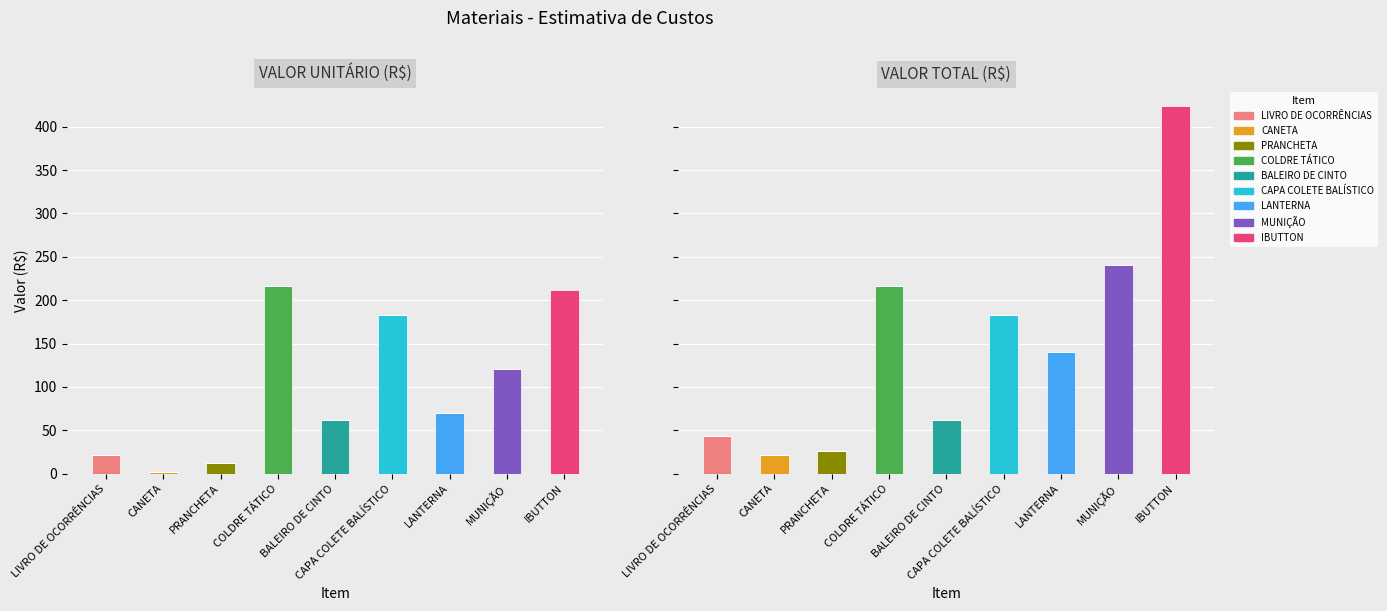

Is the value of VALOR UNITÁRIO (R$) at CANETA greater than the value of VALOR TOTAL (R$) at CAPA COLETE BALÍSTICO?

No